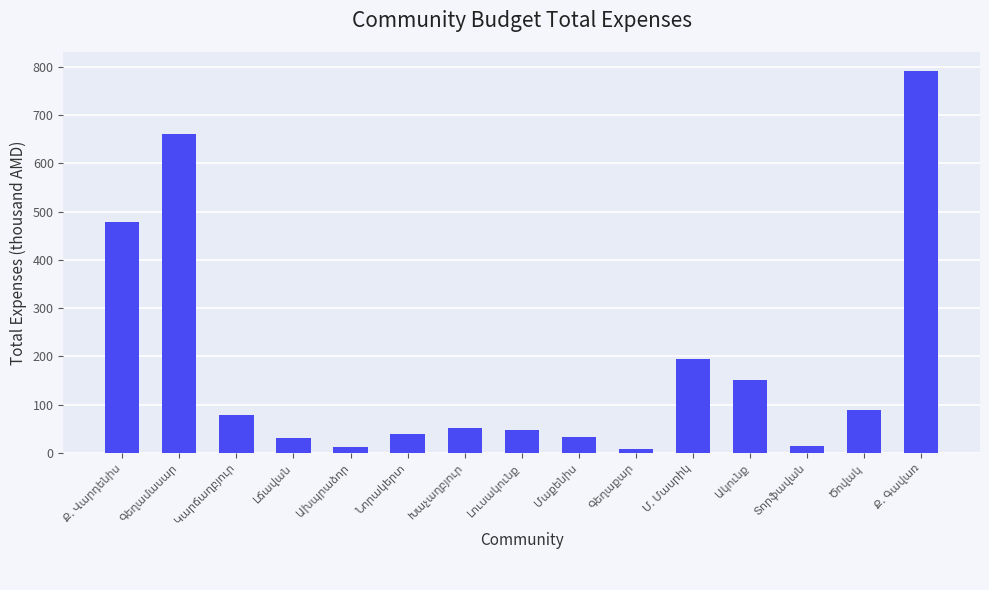

How many data points are less than 52?

7